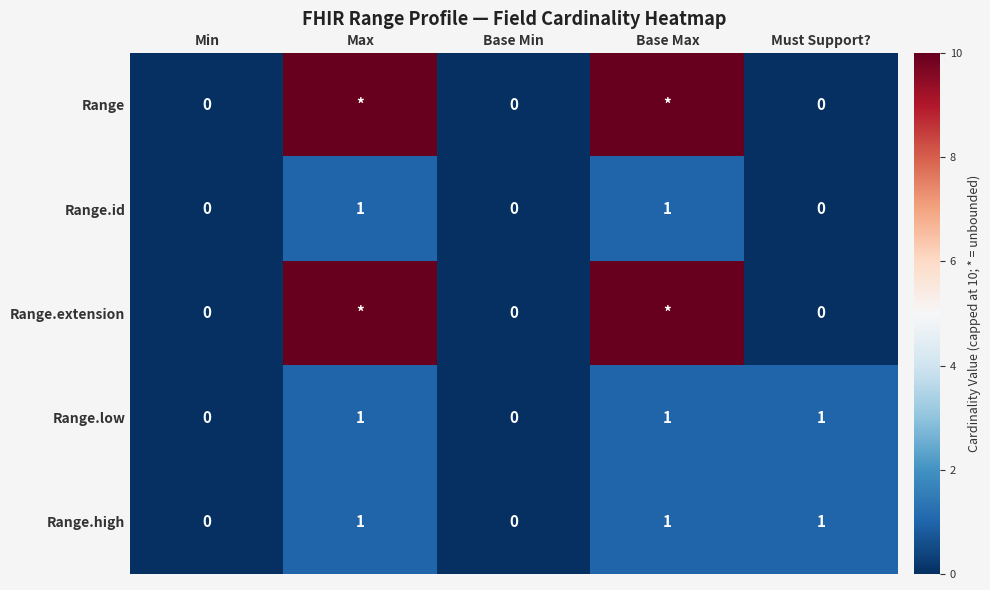

Count the number of categories in the chart.

5